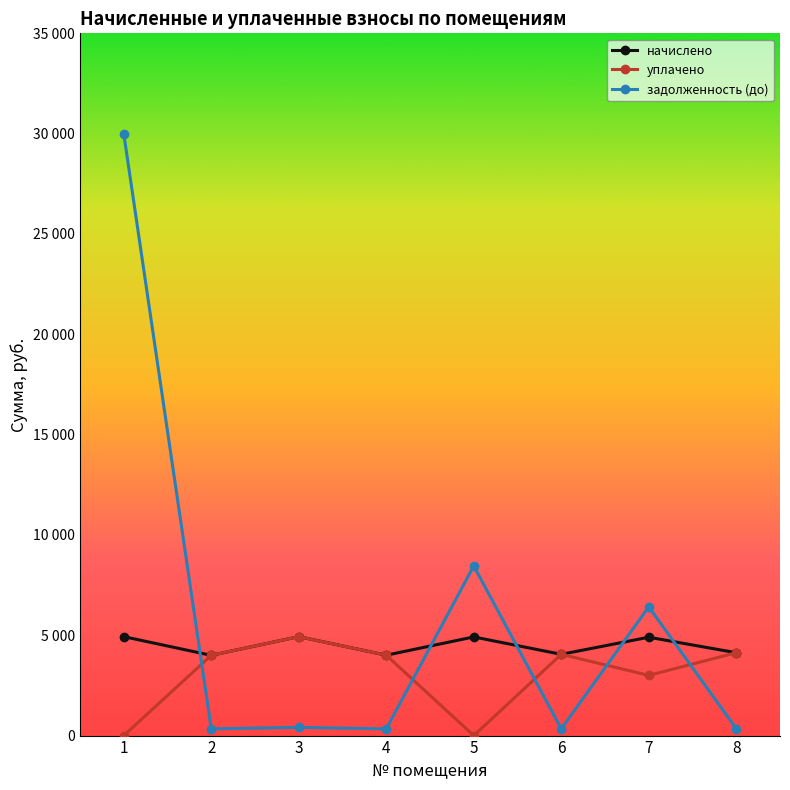

At which label is начислено closest to 4465?

8